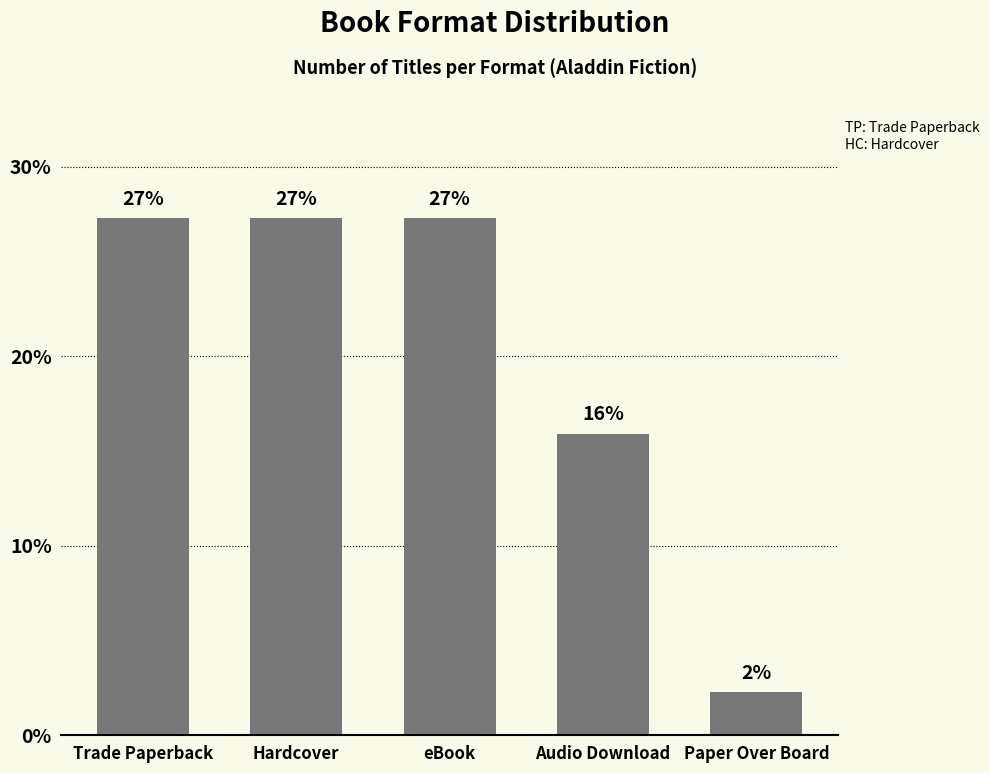

The chart shows a value of 27.3 at Trade Paperback. True or false?

True